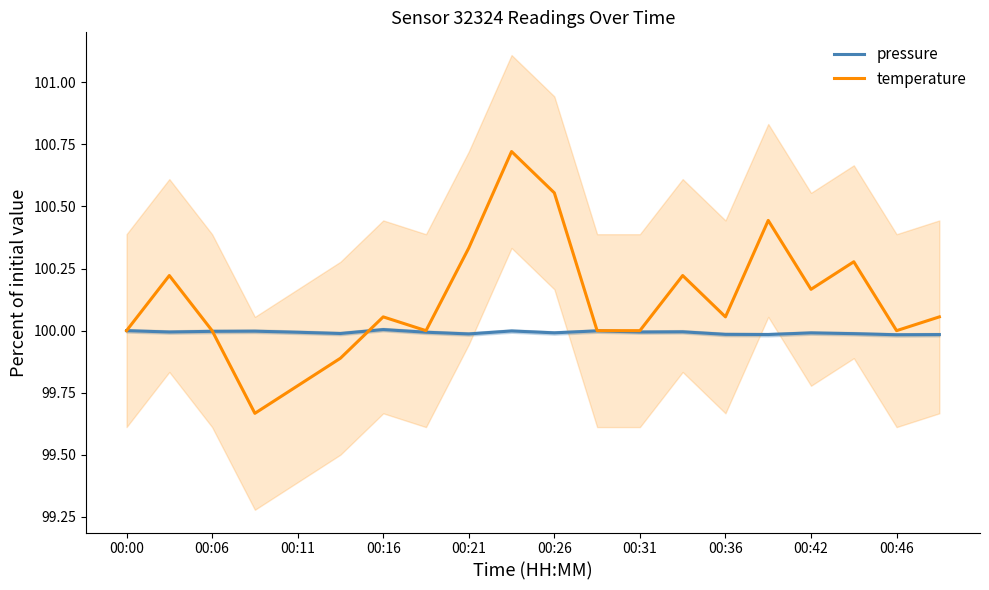

What is the minimum value shown in the chart?

99.7